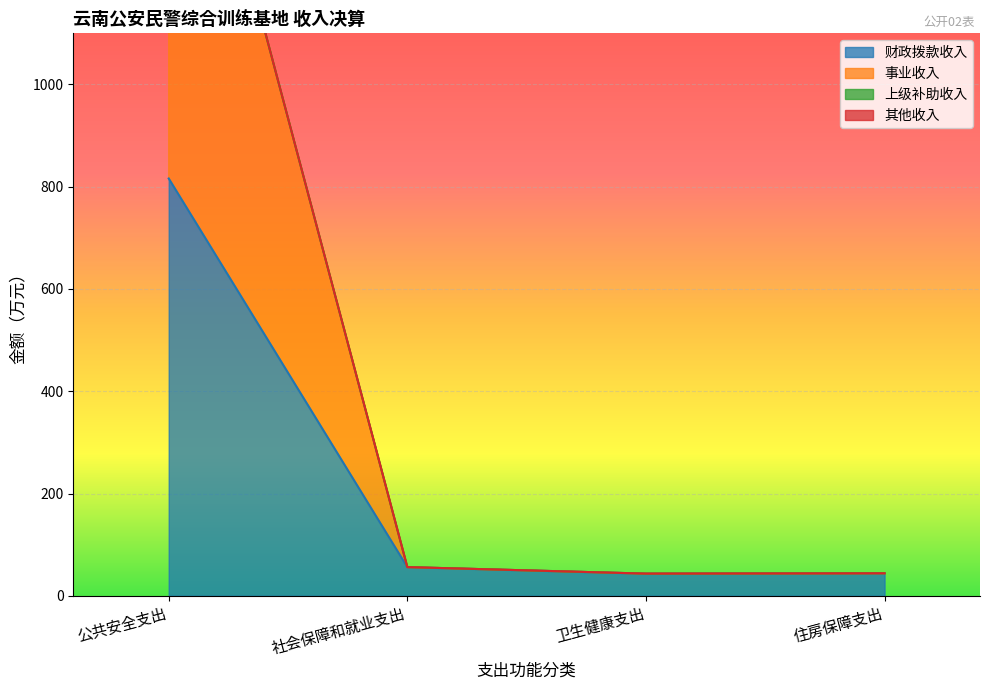

Which series has the widest spread of values?

事业收入